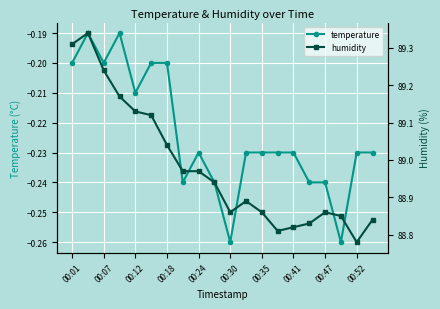

How many distinct data groups are displayed?

2